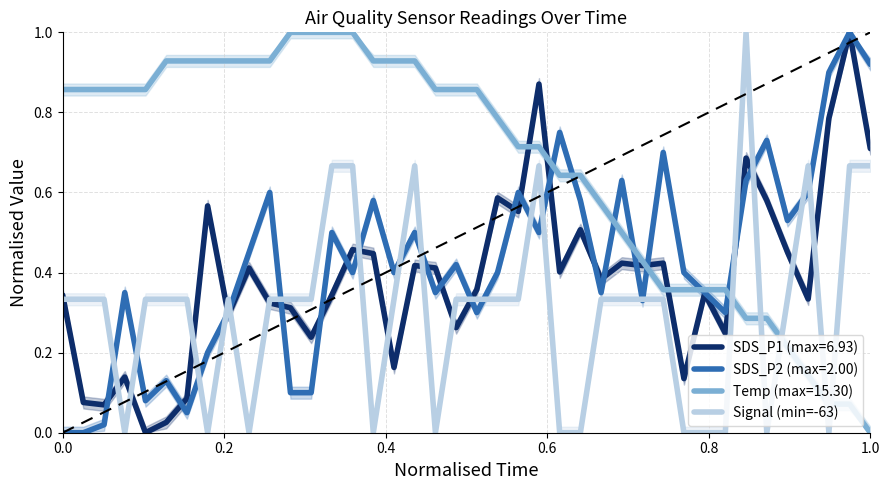

How many times do Temp (max=15.30) and Signal (min=-63) cross each other?

5